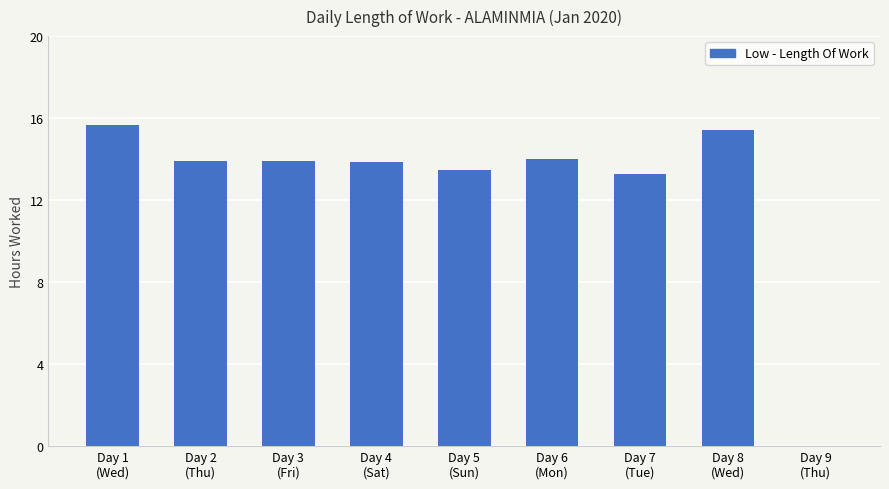

Count the number of categories in the chart.

9